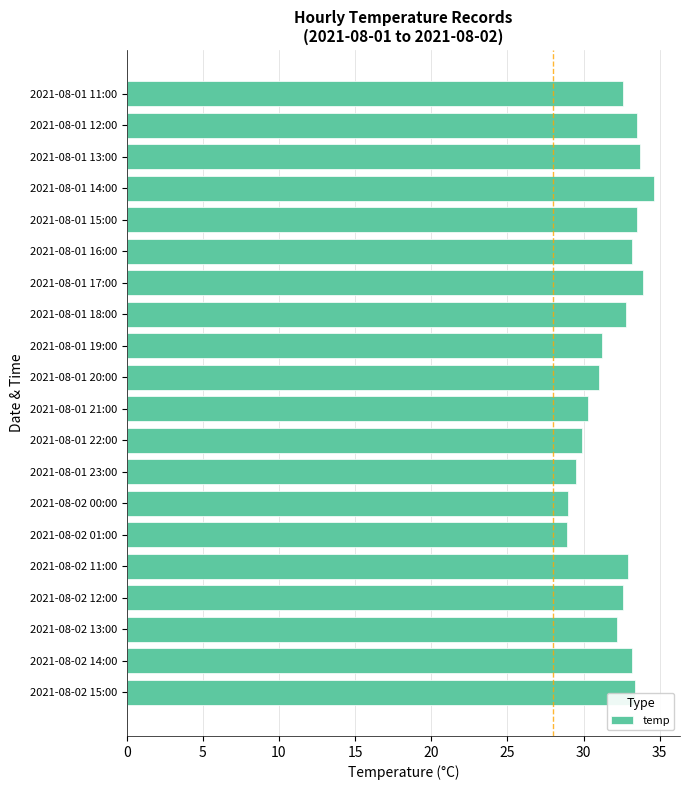

Is it true that the value at 2021-08-01 20:00 is 21.3?

False